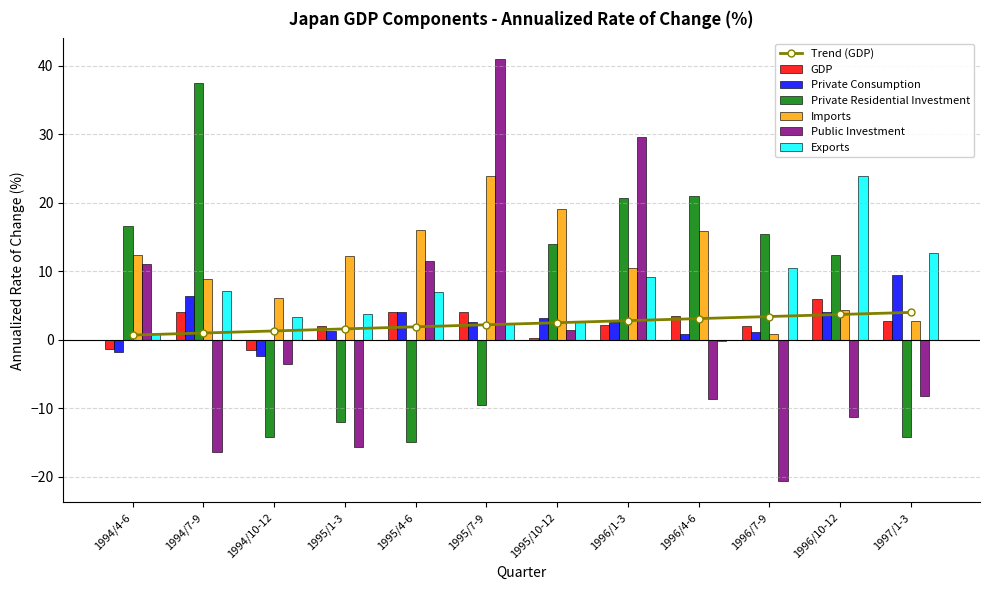

What is the spread (max minus min) of values at 1994/4-6?

18.4